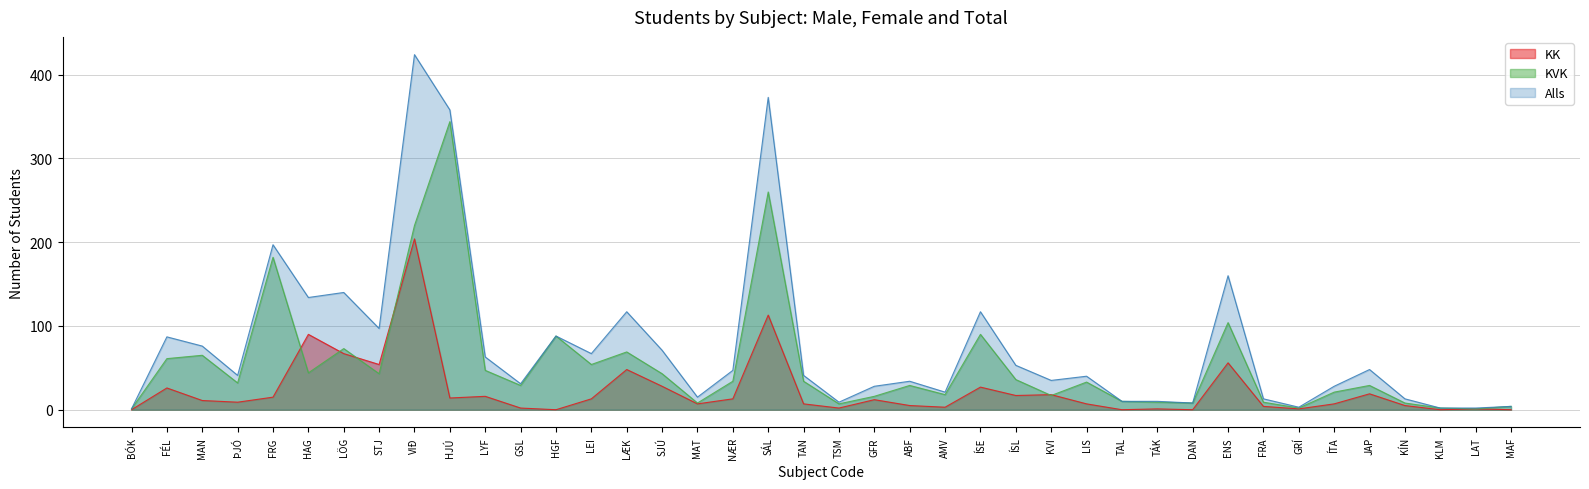

In KK, how many points are lower than both neighbors (excluding endpoints)?

12